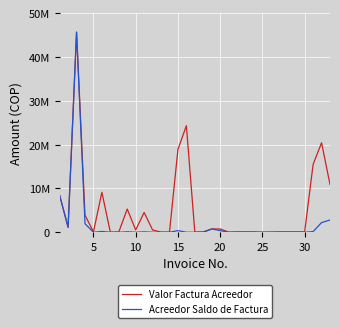

What is the difference between the maximum and second lowest values in the Acreedor Saldo de Factura series?

45648591